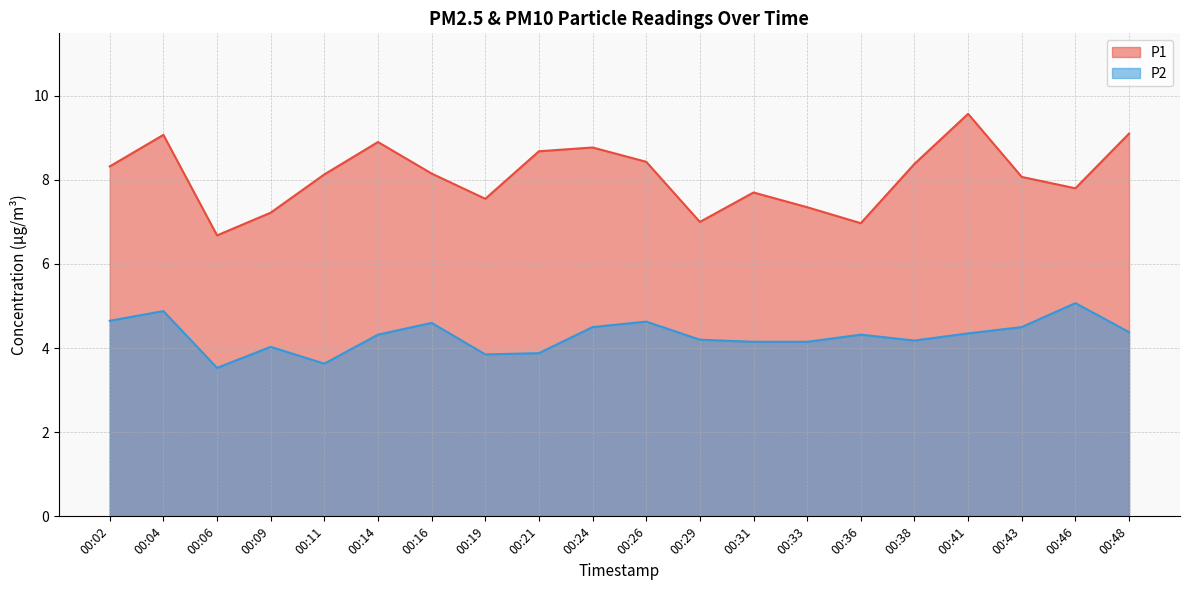

Rank the series by their average value, from highest to lowest.

P1, P2